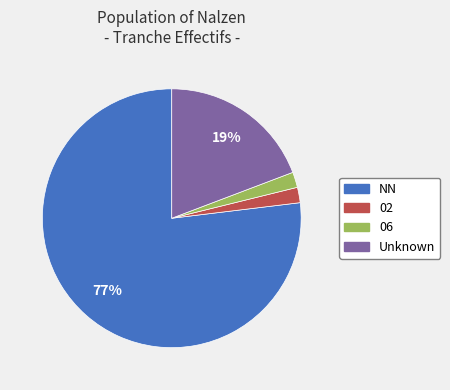

To the nearest percent, what is the average slice percentage?

25%